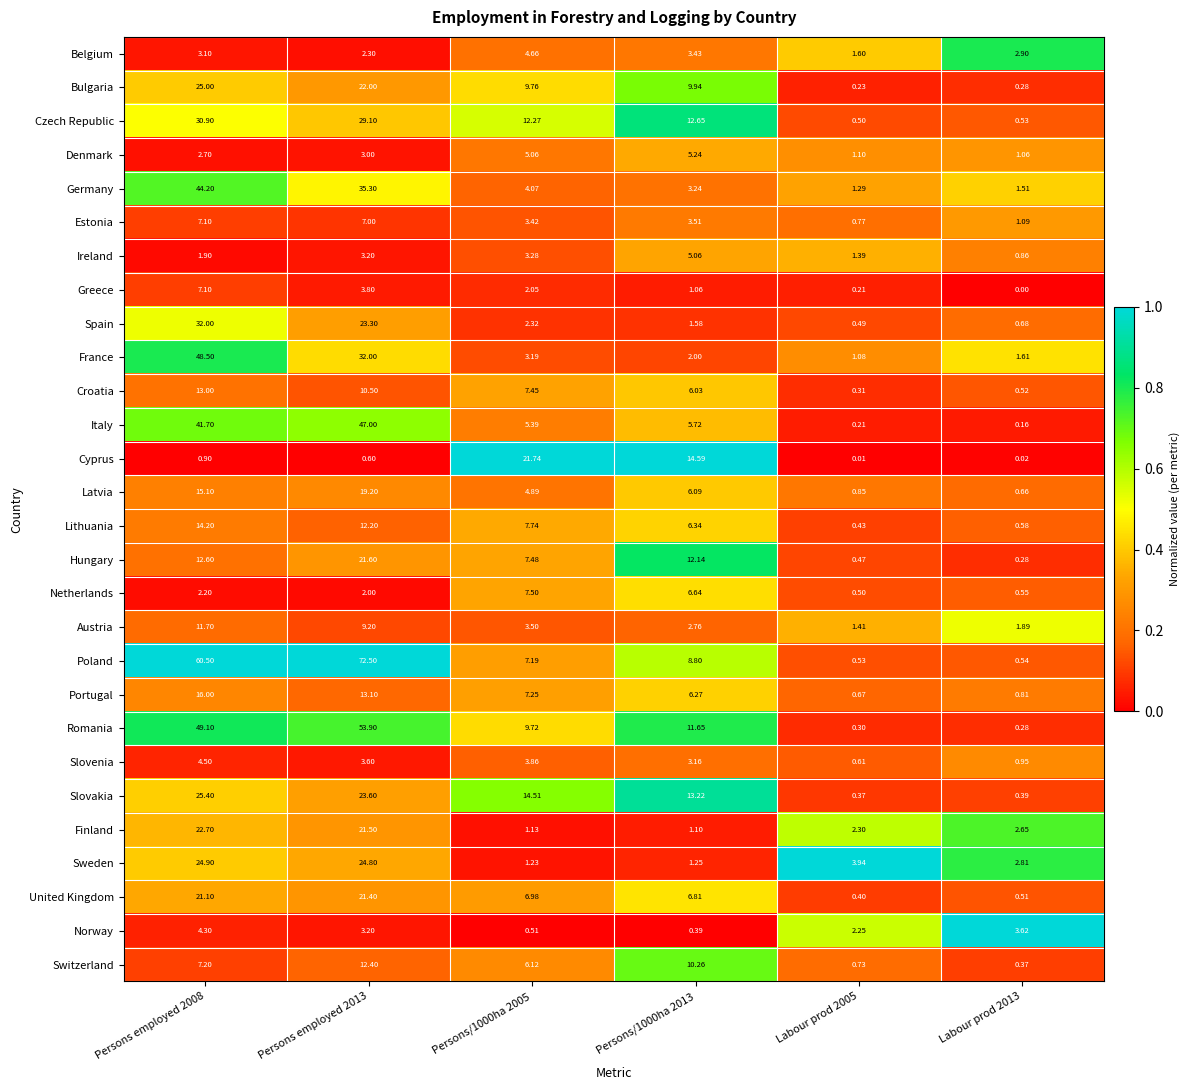

What is the total value across all series at Labour prod 2013?

28.1